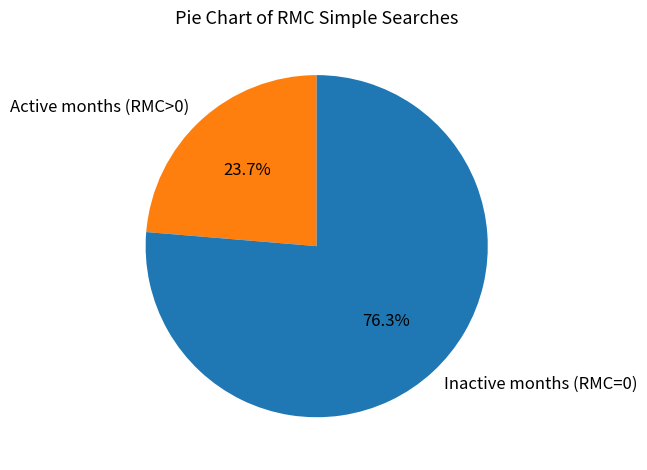

Rank the categories by value from lowest to highest.

Active months (RMC>0), Inactive months (RMC=0)